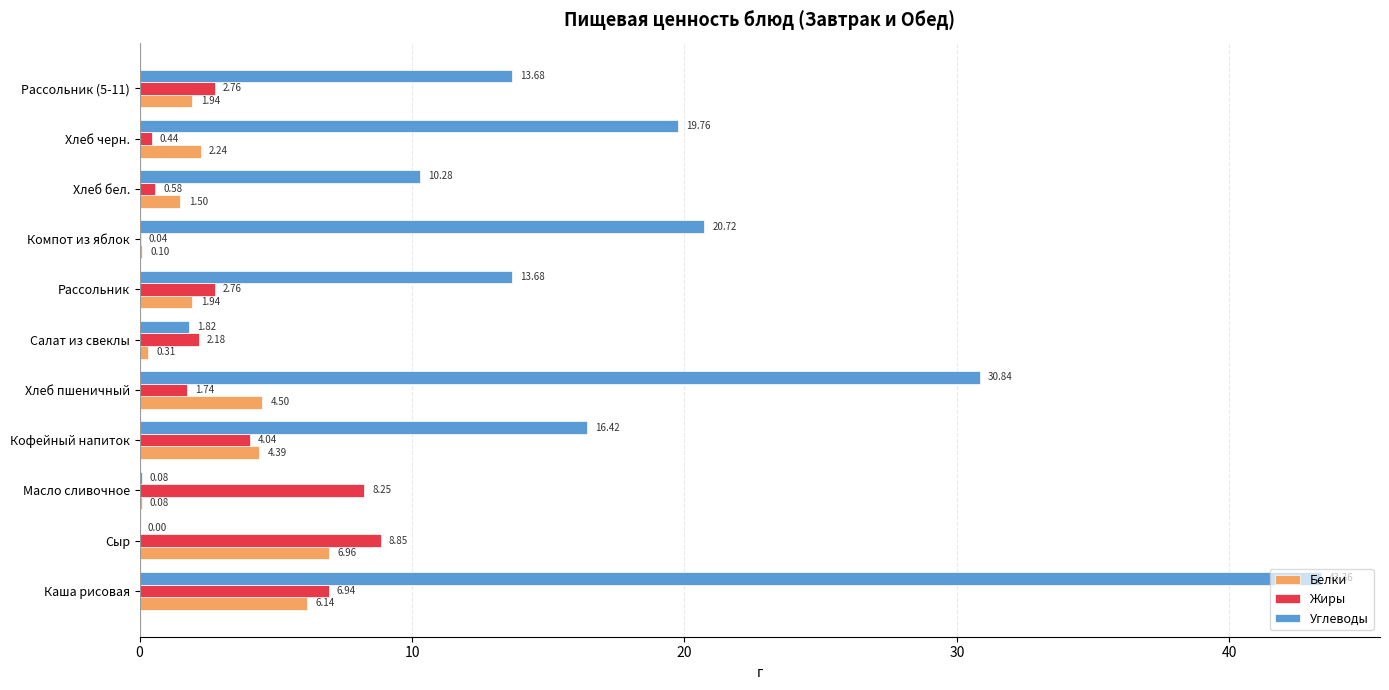

At which category is the sum across all series the highest?

Каша рисовая